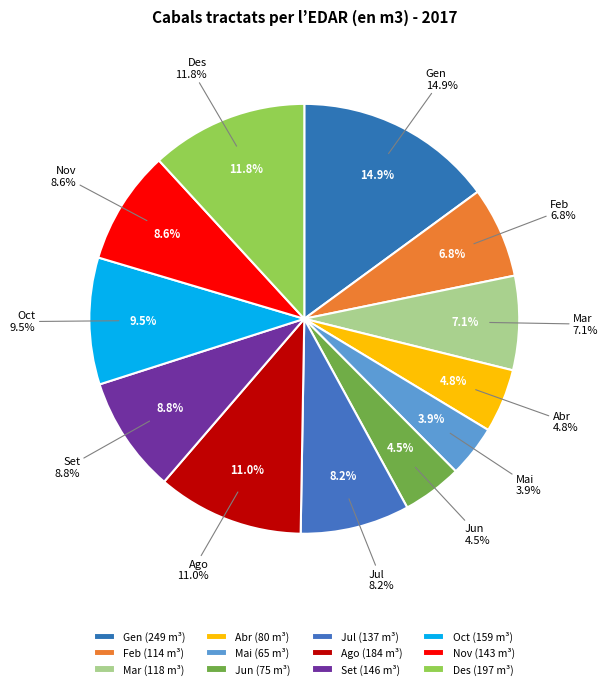

Count the number of slices in the pie.

12